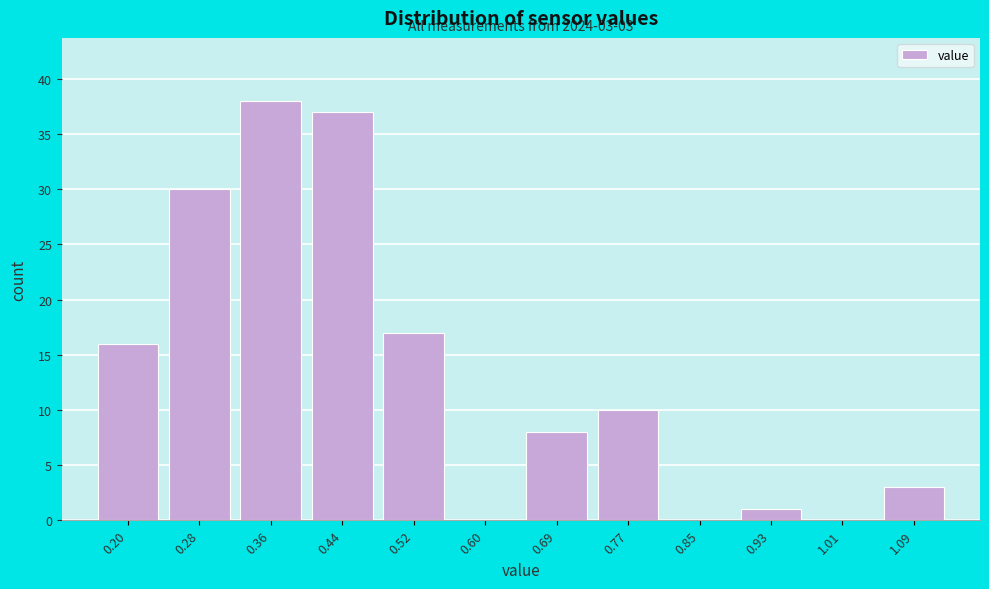

Reading left to right, extract all data points from this chart.

0.20=16	0.28=30	0.36=38	0.44=37	0.52=17	0.60=0	0.69=8	0.77=10	0.85=0	0.93=1	1.01=0	1.09=3